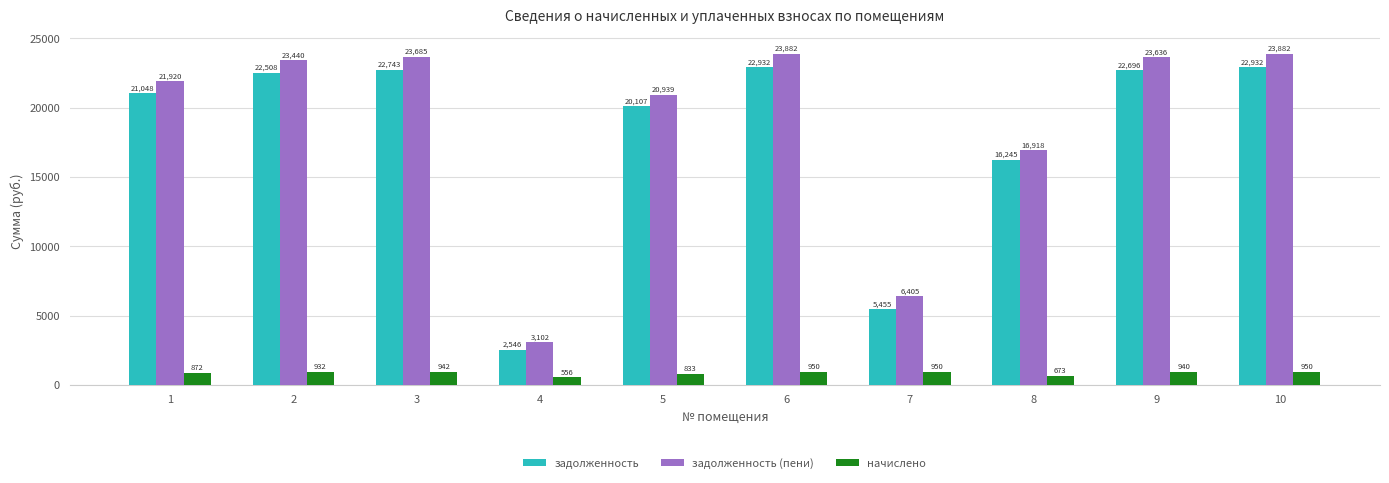

What is the difference between the highest and lowest values at 3?

22743.5